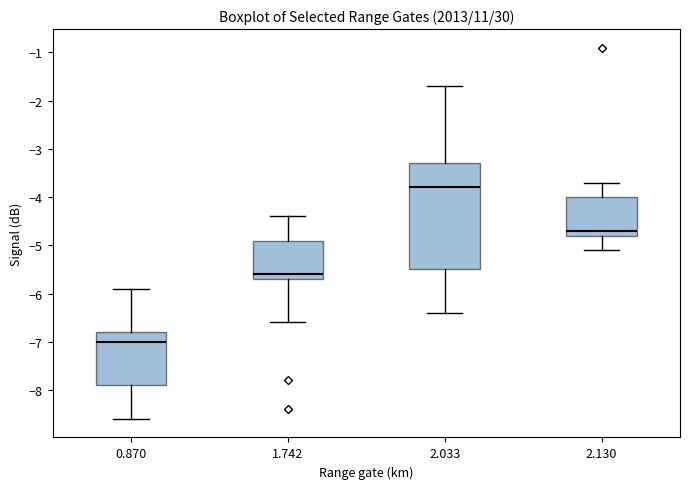

Which box is the tallest, from its lower edge to its upper edge?

2.033